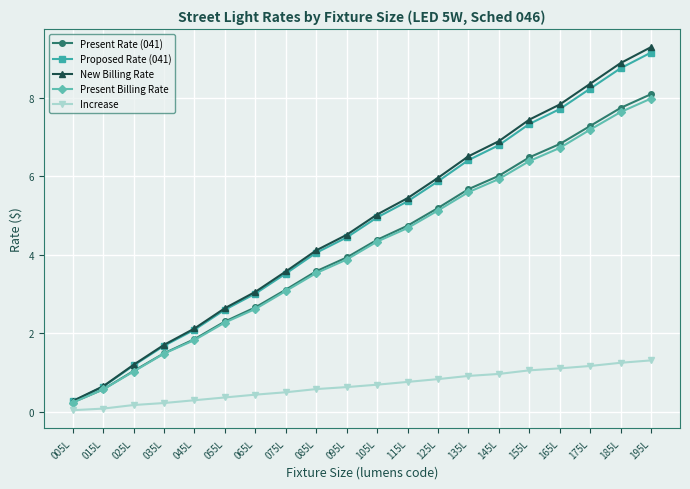

True or false: New Billing Rate has a value of 6.5 at 135L.

True